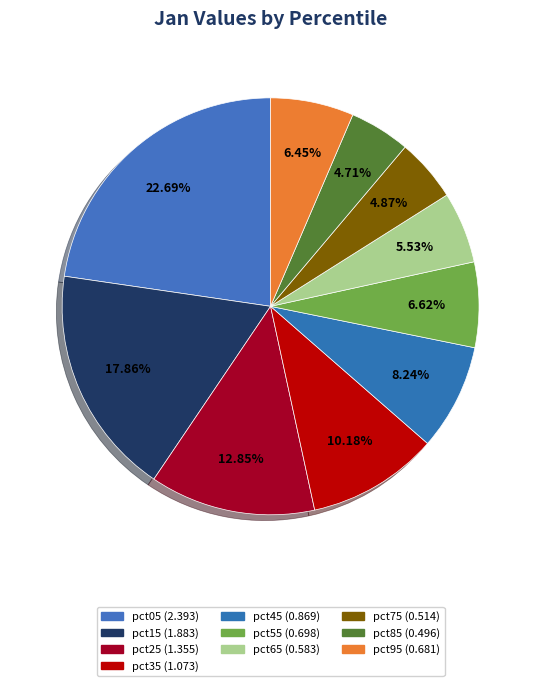

Count the number of slices in the pie.

10